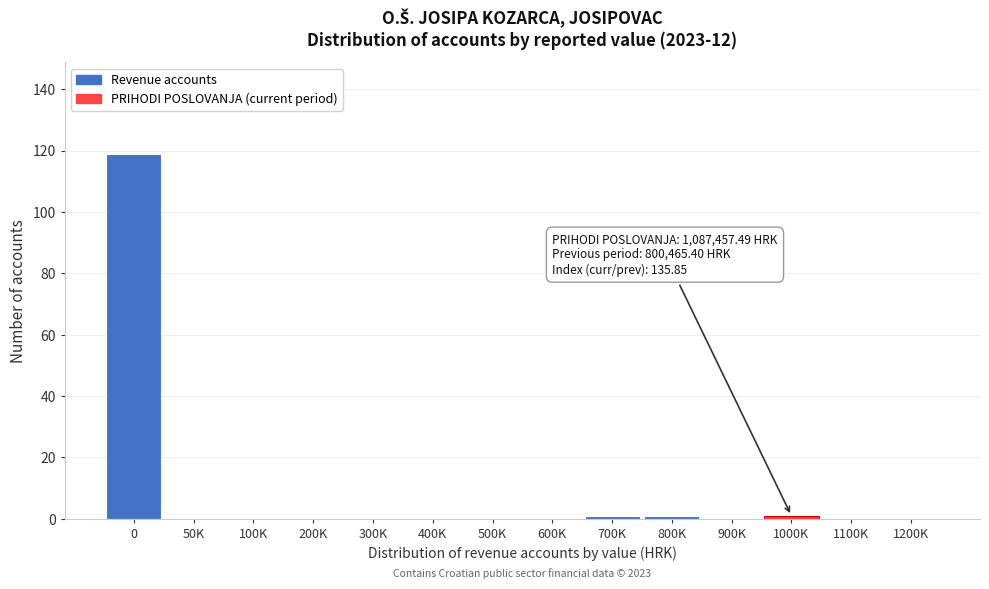

Reading right to left, extract all data points from this chart.

1200K=0	1100K=0	1000K=1	900K=0	800K=1	700K=1	600K=0	500K=0	400K=0	300K=0	200K=0	100K=0	50K=0	0=119